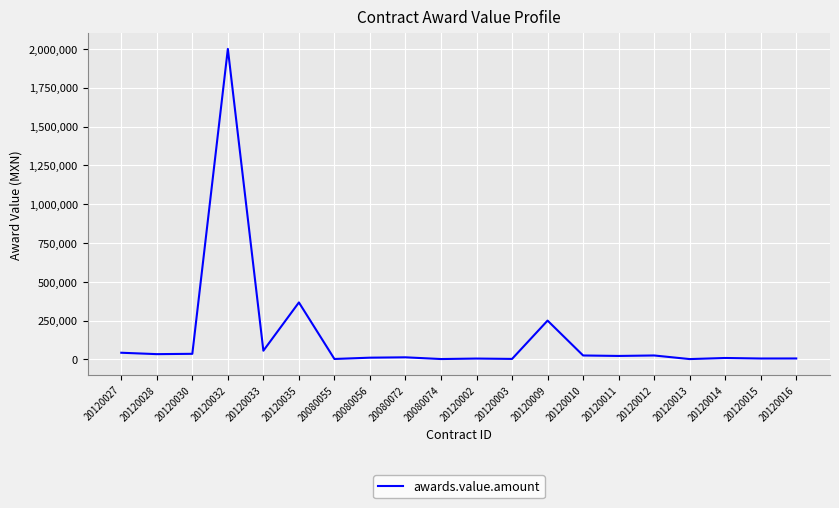

The chart shows a value of 2000000.0 at 20120032. True or false?

True